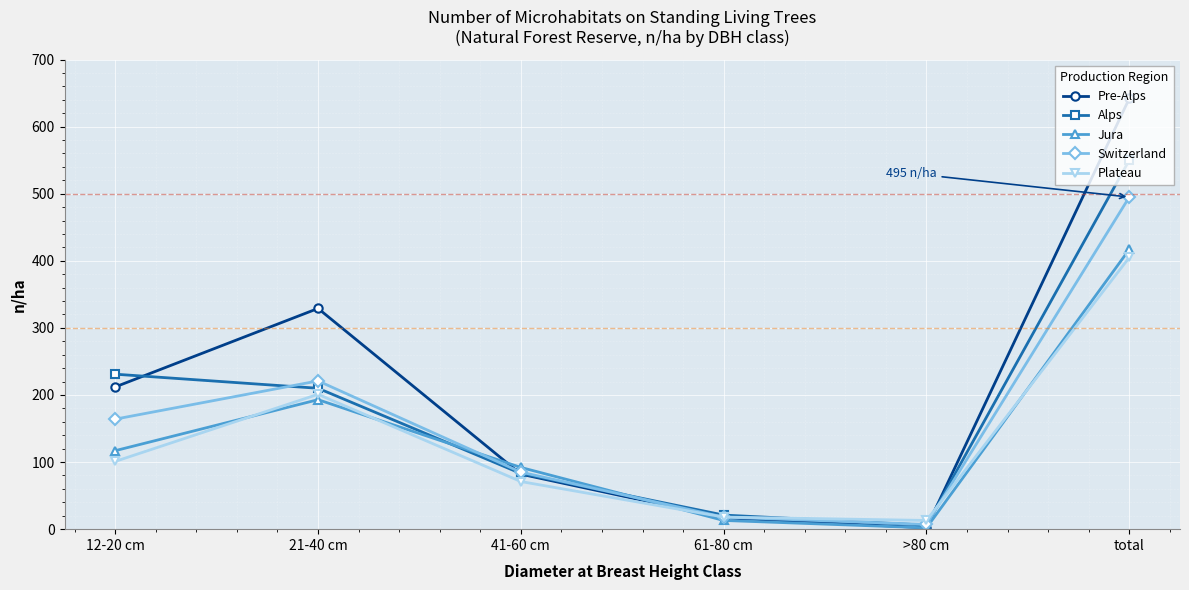

What is the label of the 3rd point from the right?

61-80 cm